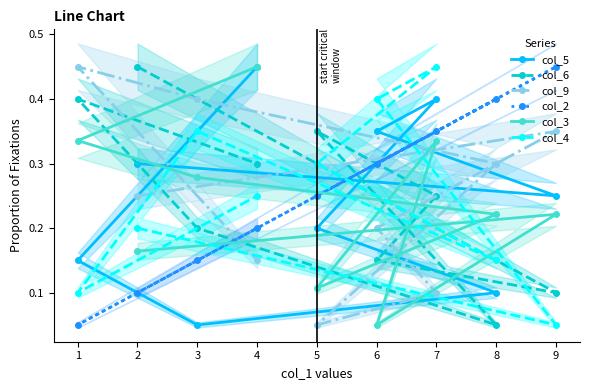

Which series has the largest total across all categories?

col_5